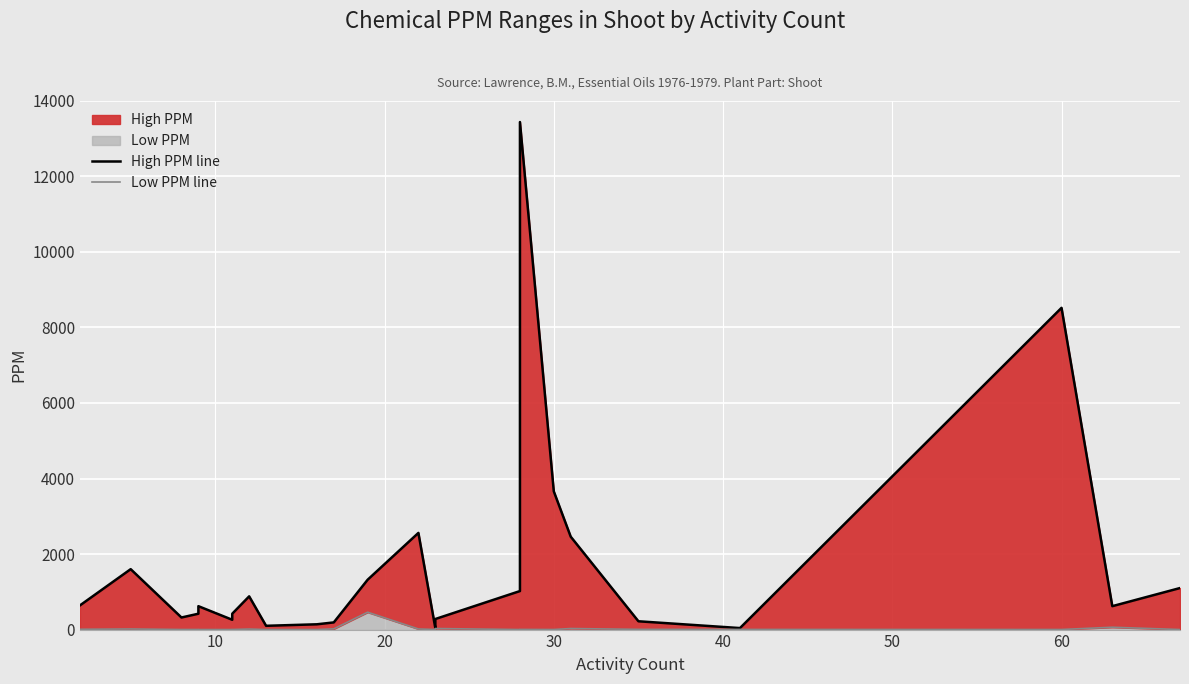

Which series has the widest spread of values?

High PPM line